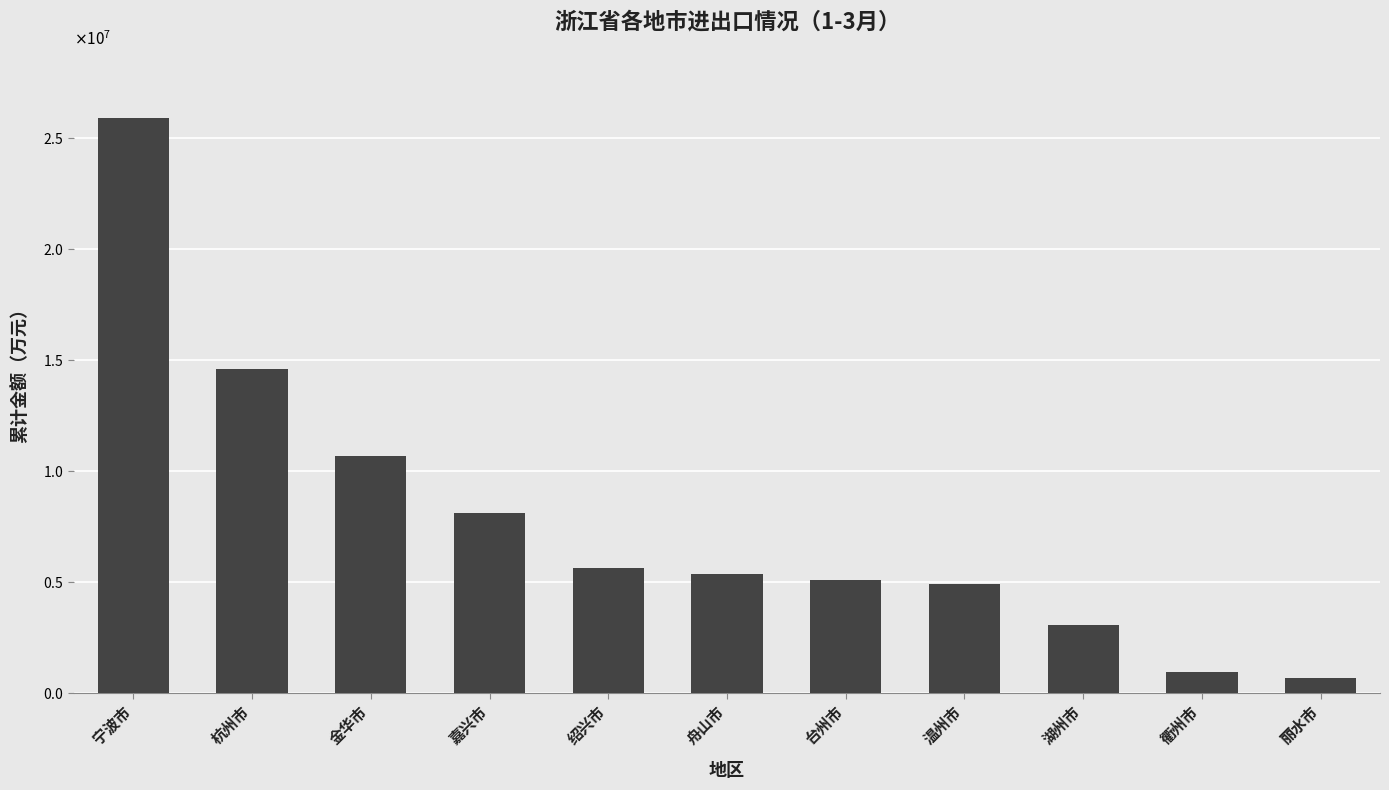

Rank the categories by value from lowest to highest.

丽水市, 衢州市, 湖州市, 温州市, 台州市, 舟山市, 绍兴市, 嘉兴市, 金华市, 杭州市, 宁波市